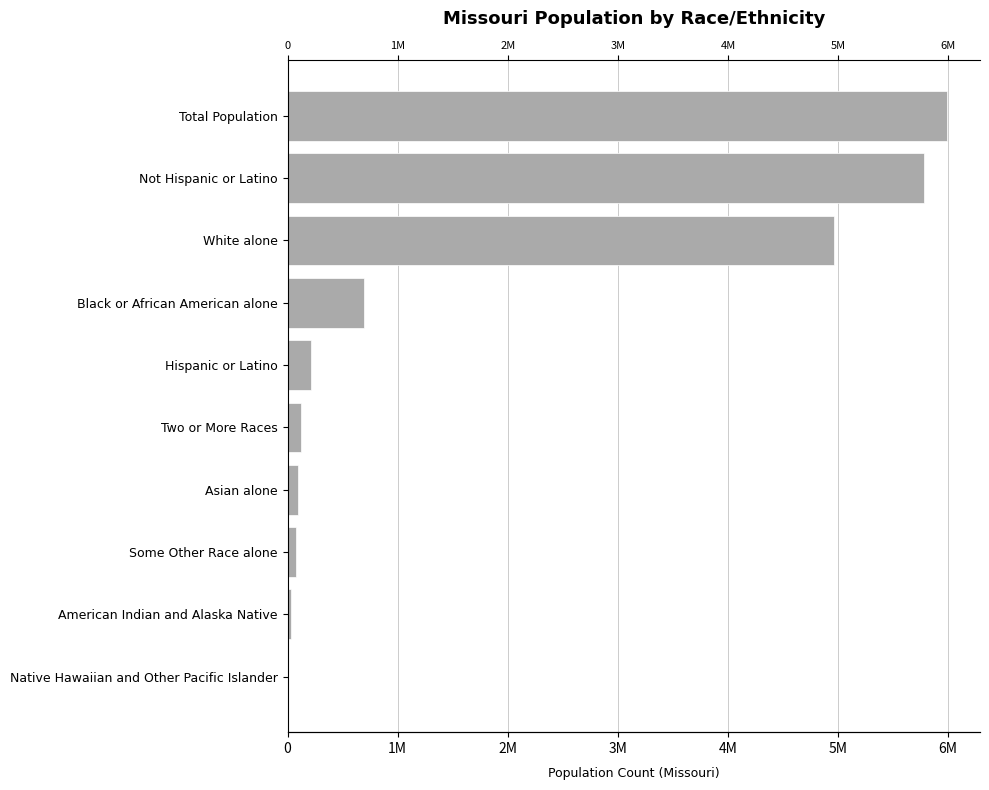

How many values exceed 212470?

4